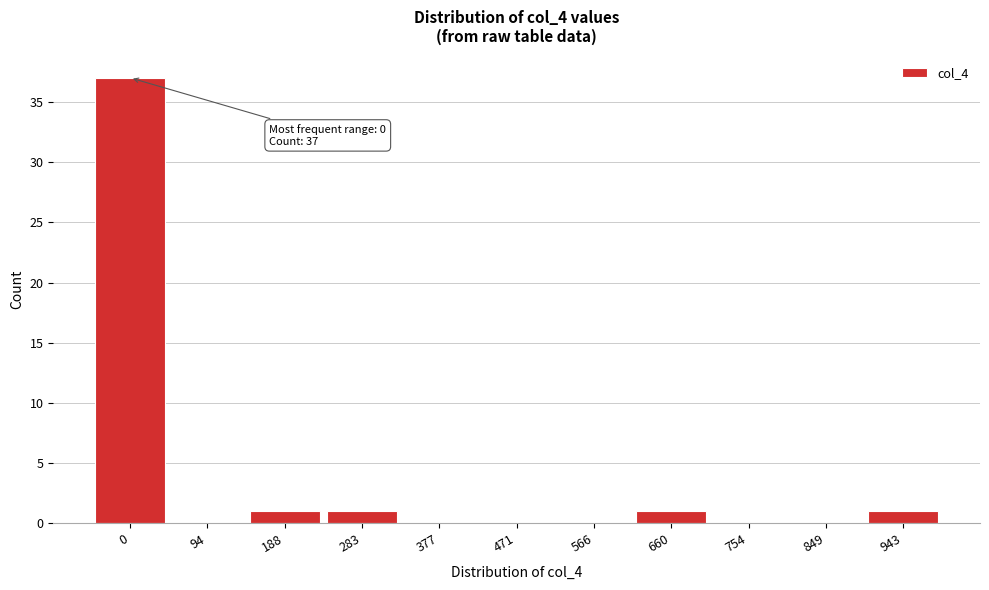

Reading left to right, transcribe all the data shown in this chart.

0=37	94=0	188=1	283=1	377=0	471=0	566=0	660=1	754=0	849=0	943=1